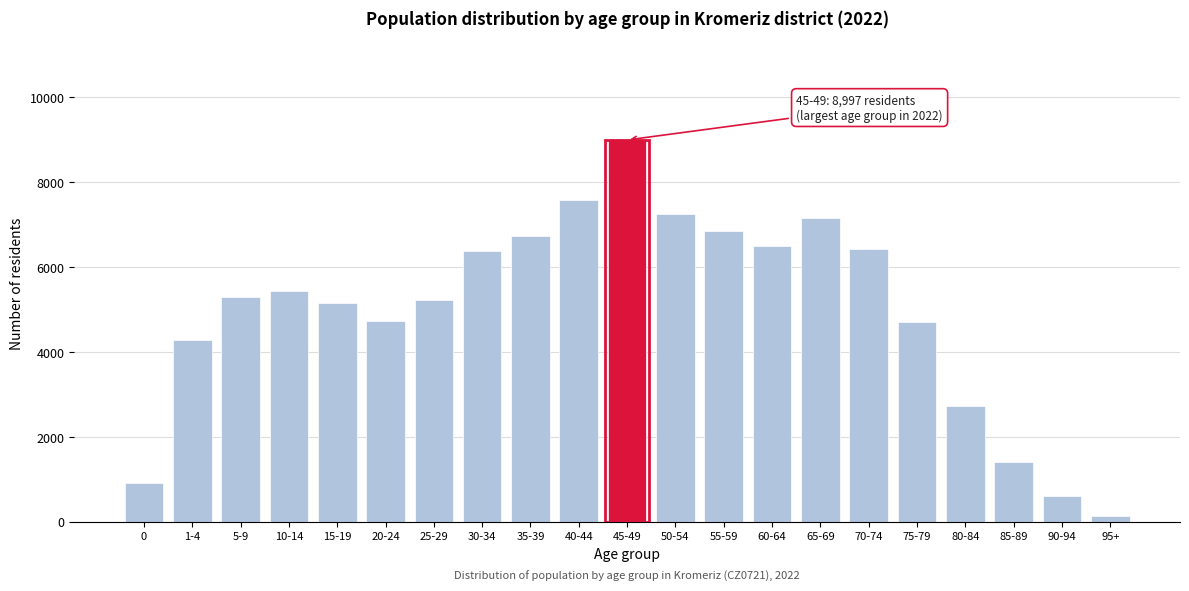

What is the difference between the second highest and second lowest values?

6972